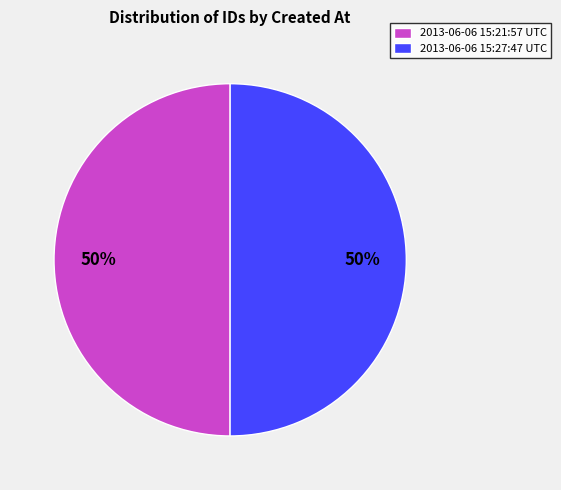

True or false: 2013-06-06 15:27:47 UTC accounts for 43% of the total.

False